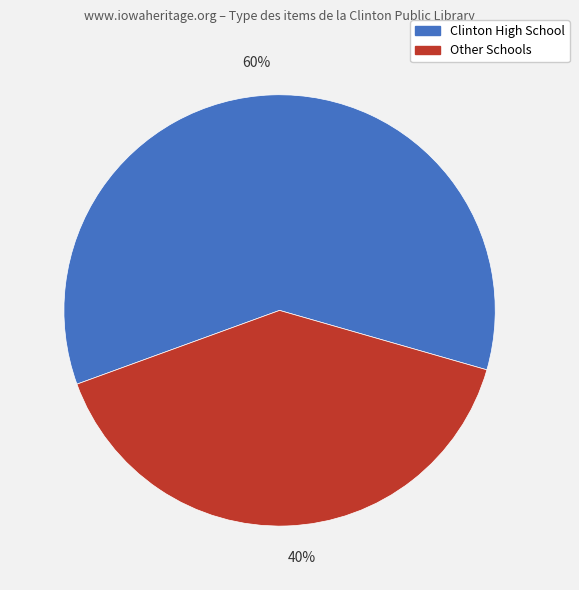

What percentage is the 40% slice, to the nearest percent?

40%